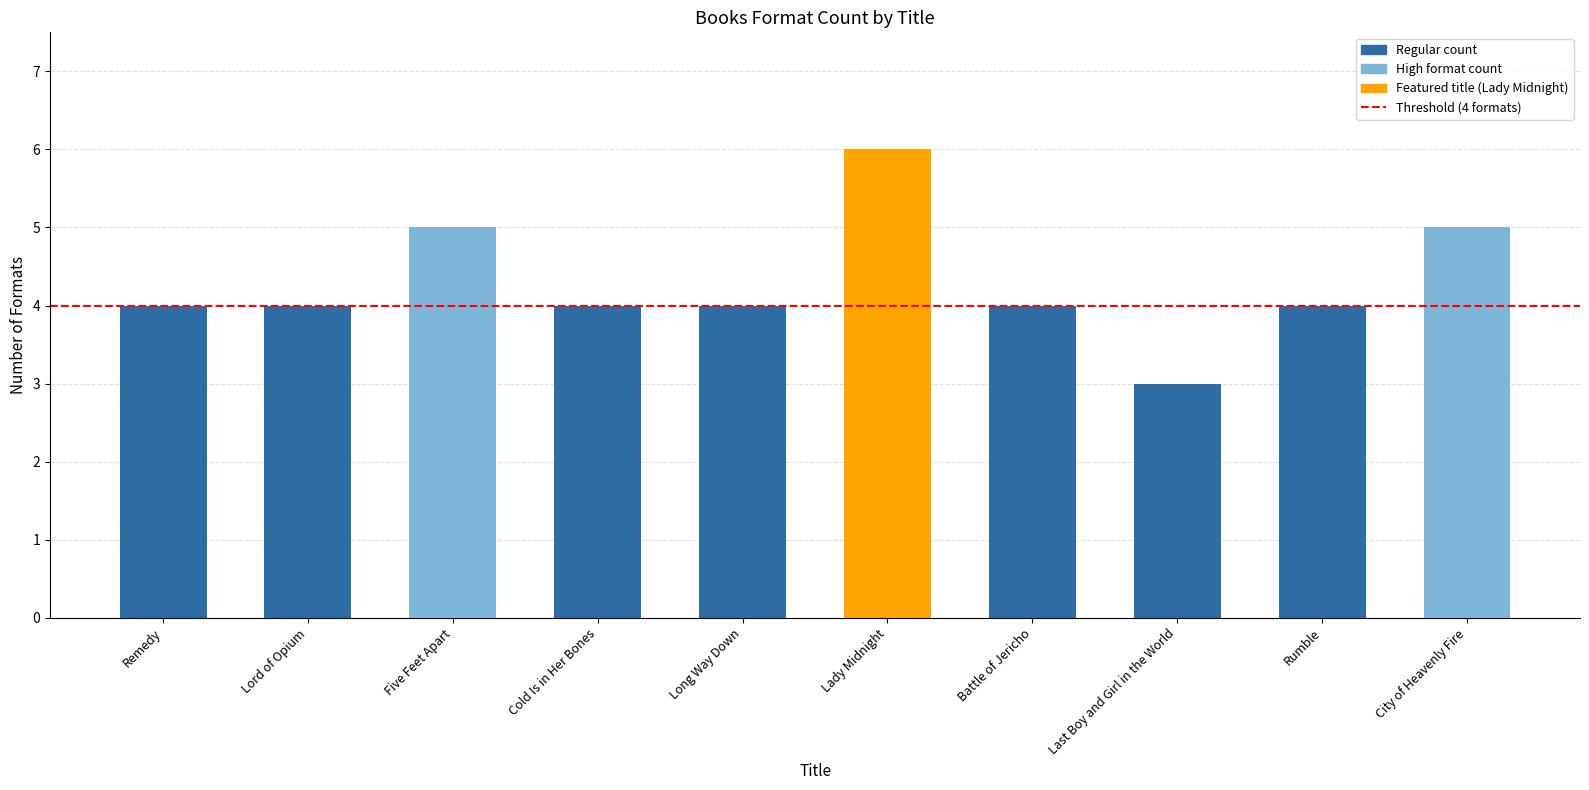

What is the sum of the values at Rumble and Long Way Down?

8